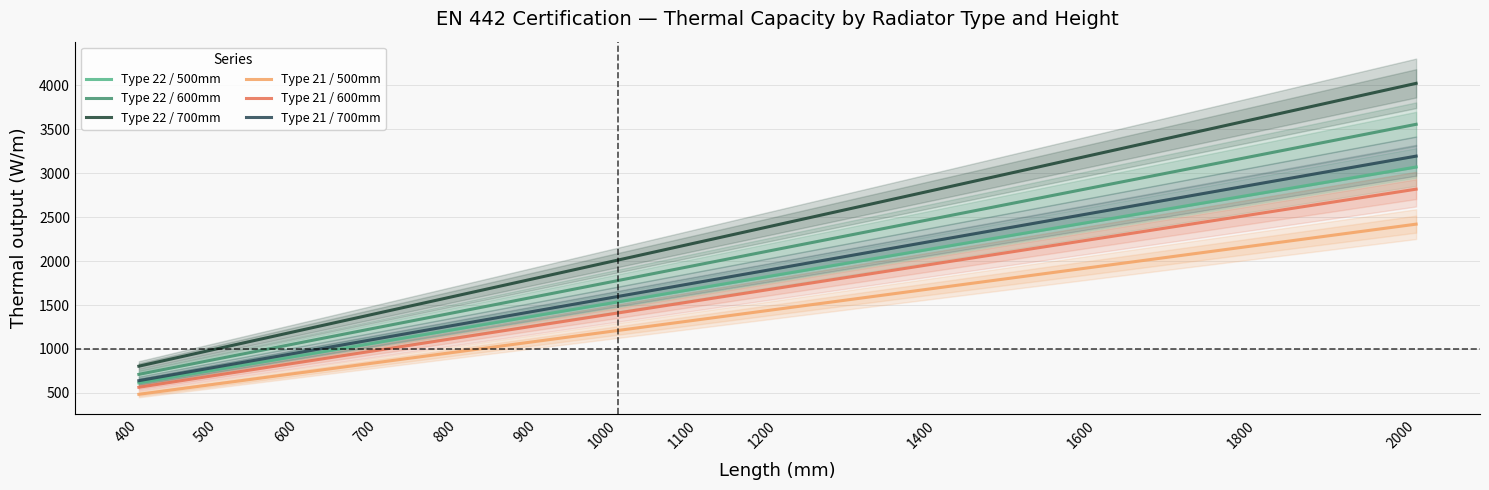

What are all the series names shown in the legend?

Type 22 / 500mm, Type 22 / 600mm, Type 22 / 700mm, Type 21 / 500mm, Type 21 / 600mm, Type 21 / 700mm